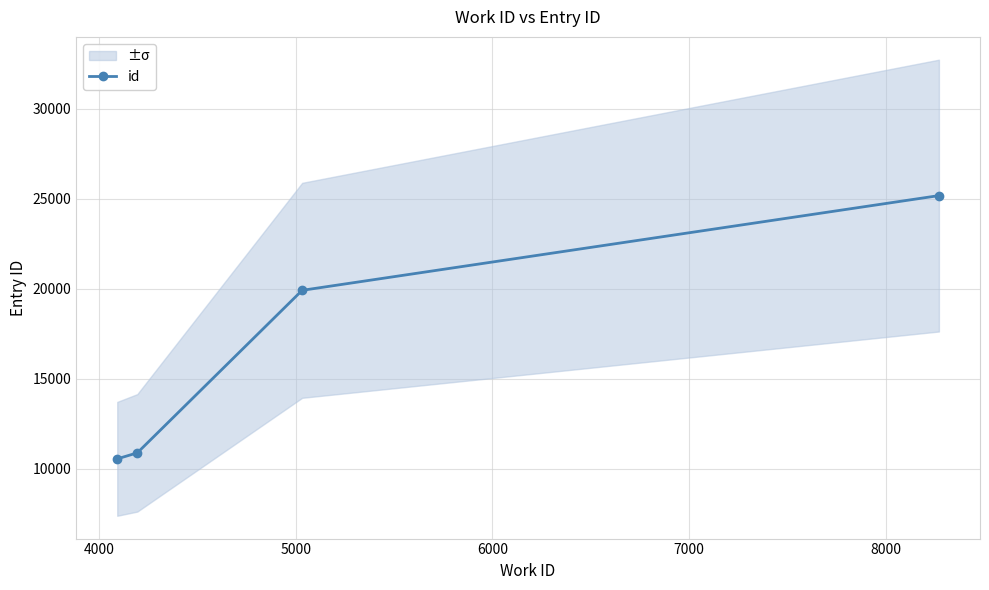

What is the change in value from 3000 to 6000?

+14623